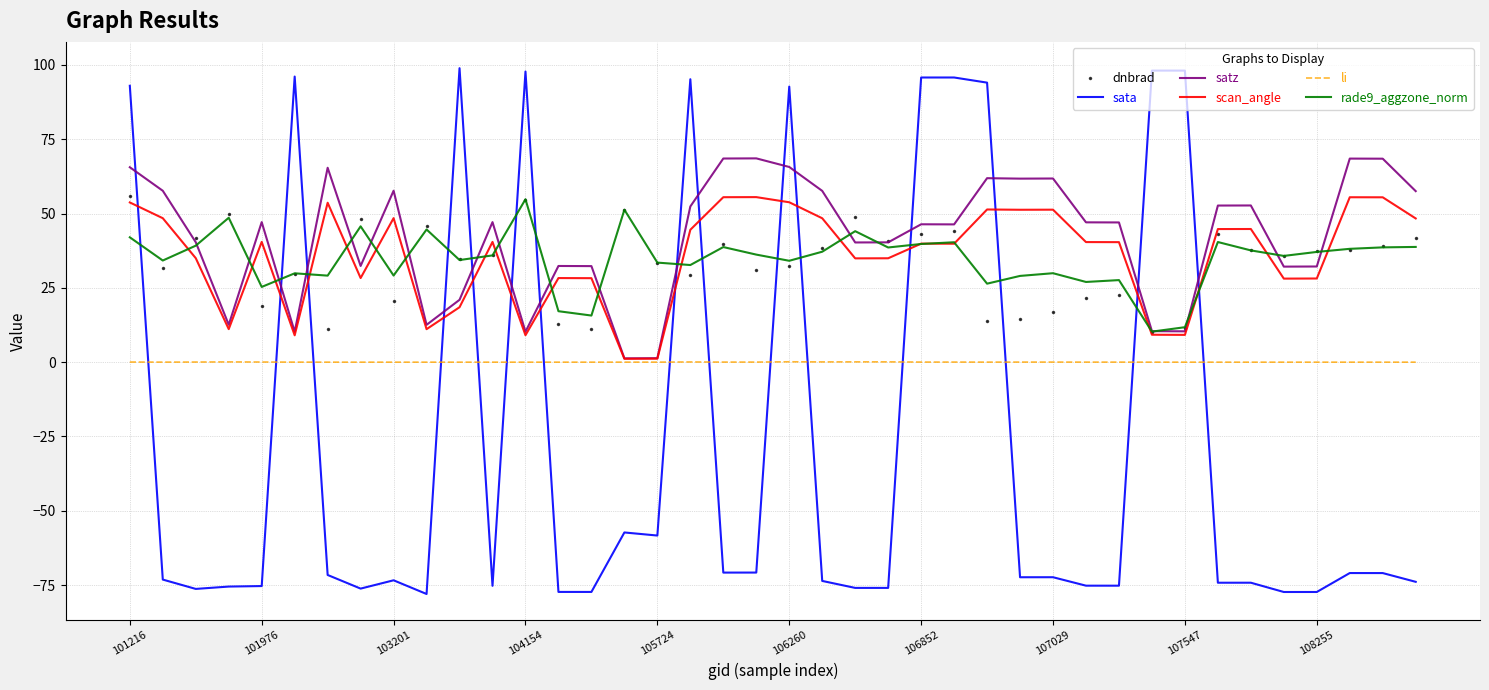

What is the maximum value for scan_angle?

55.5